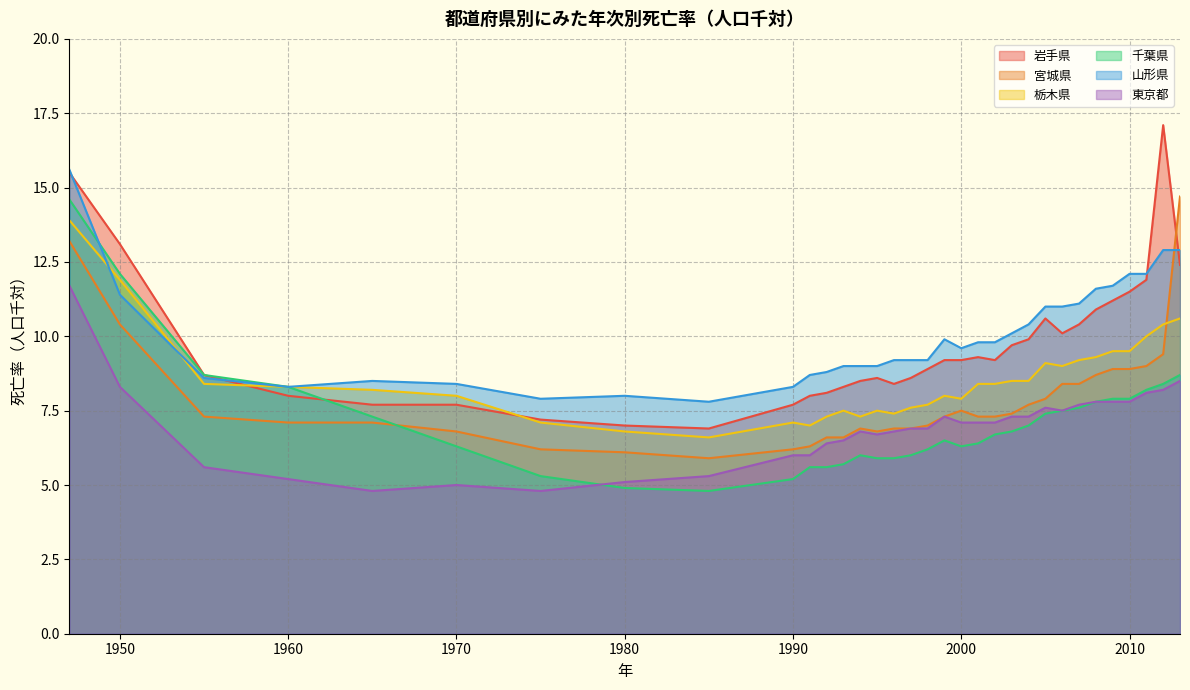

Between which two adjacent categories do 栃木県 and 宮城県 first intersect?

2012 and 2013